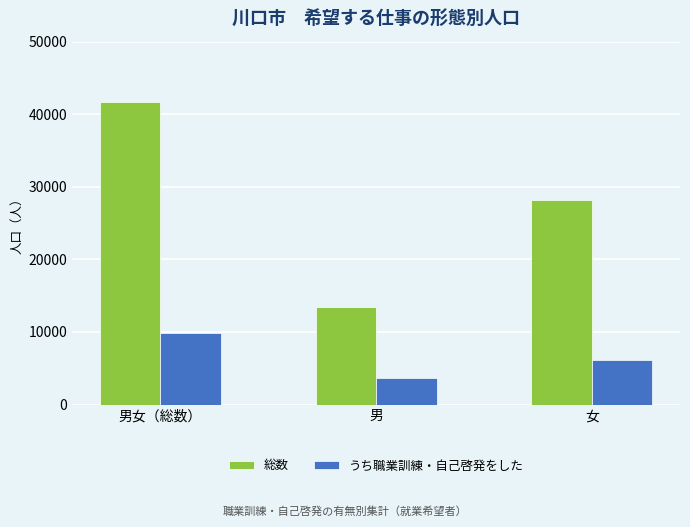

Rank the categories by うち職業訓練・自己啓発をした value from lowest to highest.

男, 女, 男女（総数）